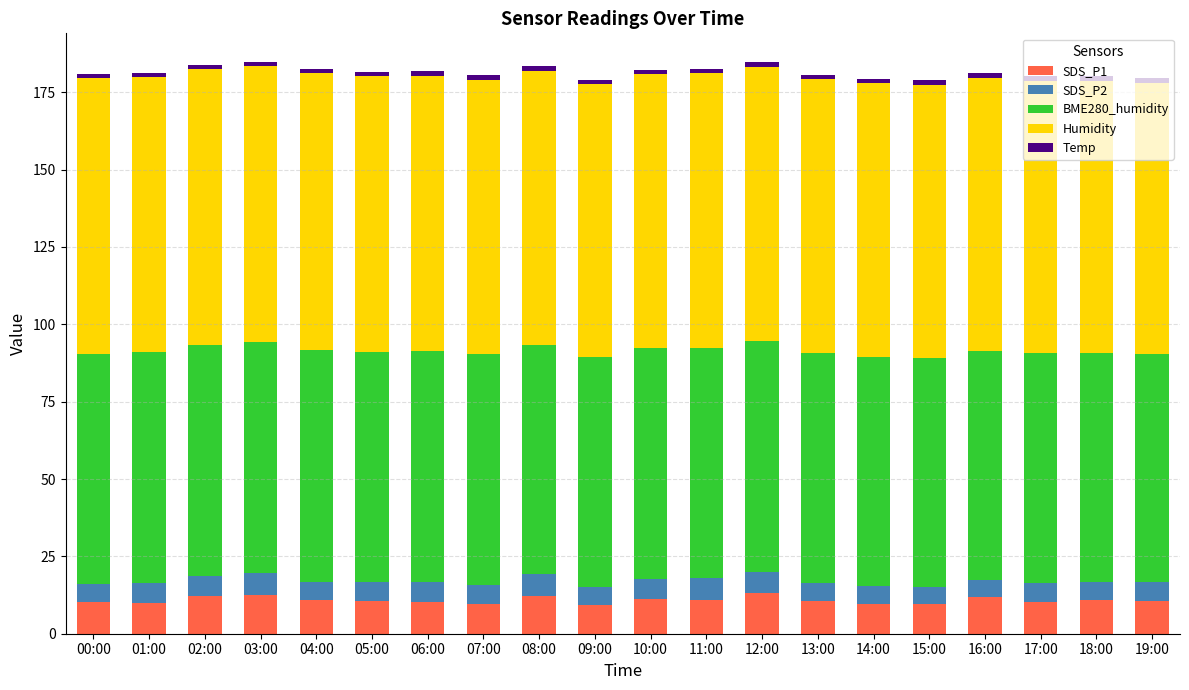

The SDS_P1 series shows 9.5 at 15:00. True or false?

True